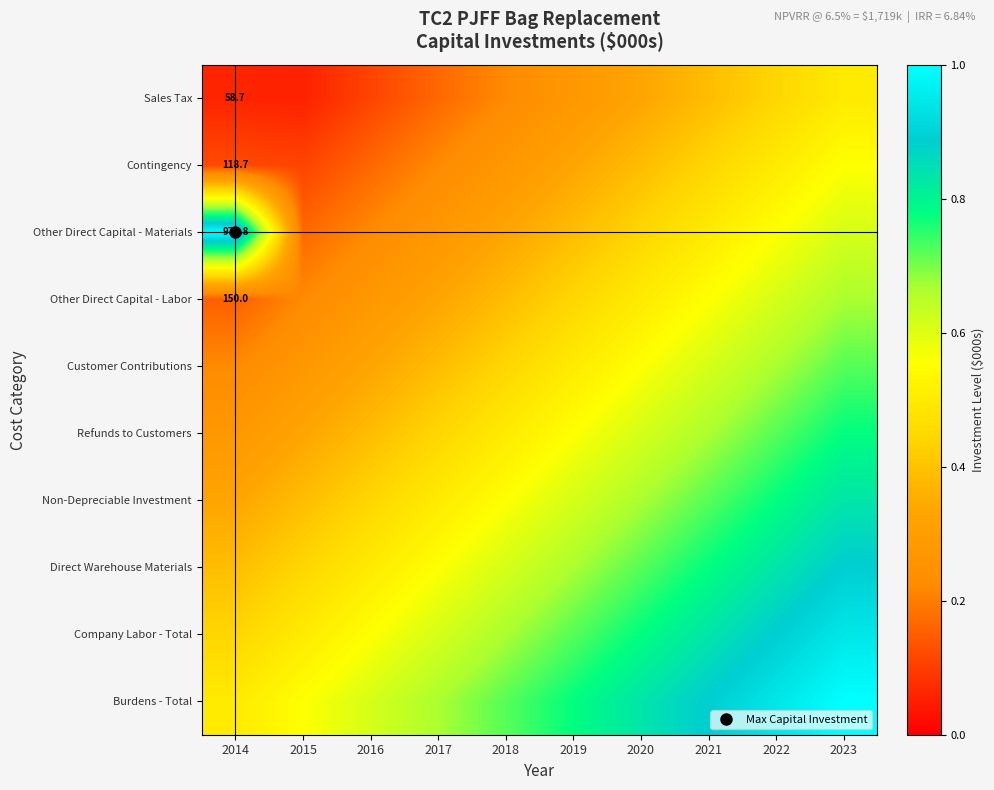

The Direct Warehouse Materials series shows 0.4 at 2015. True or false?

True